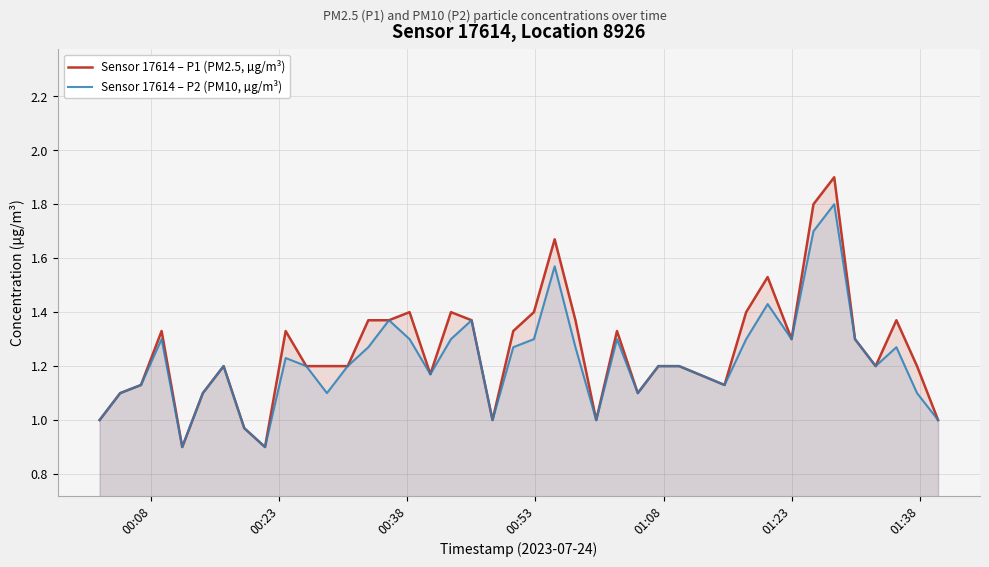

How many data points in Sensor 17614 – P2 (PM10, µg/m³) are less than 1?

3